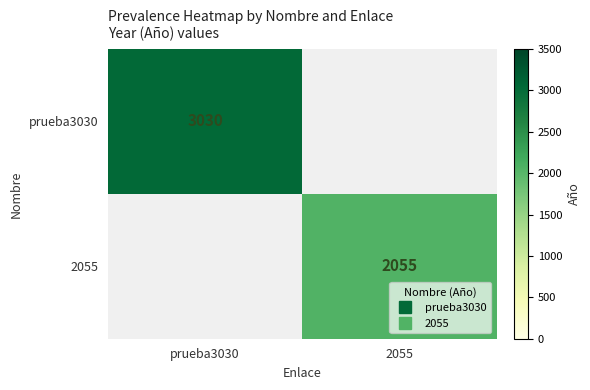

How many values in prueba3030 are above zero?

1